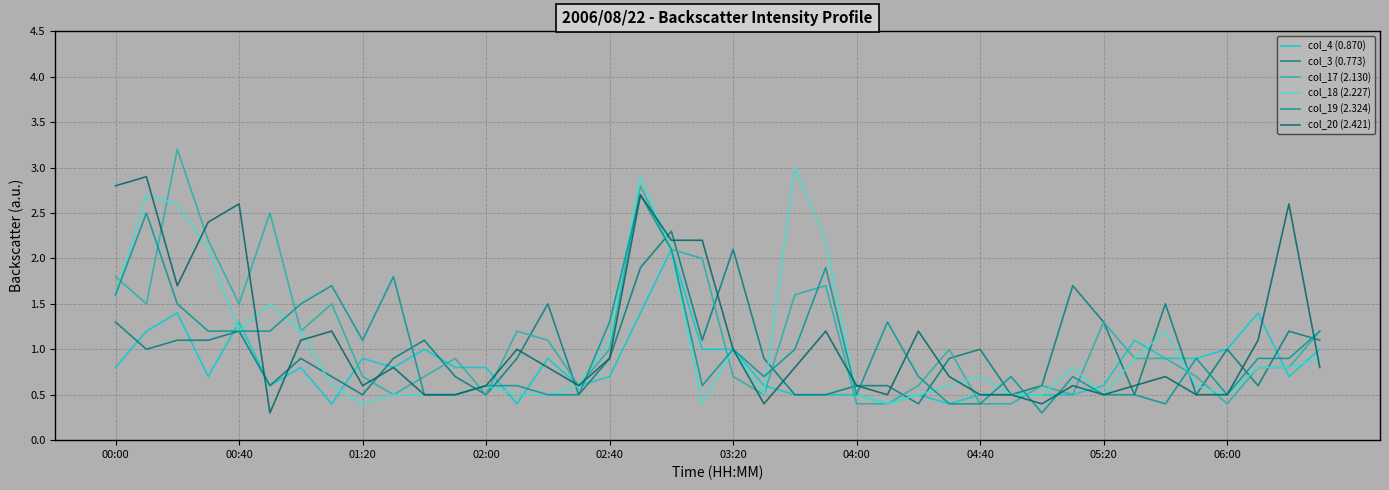

What is the minimum value for col_4 (0.870)?

0.4